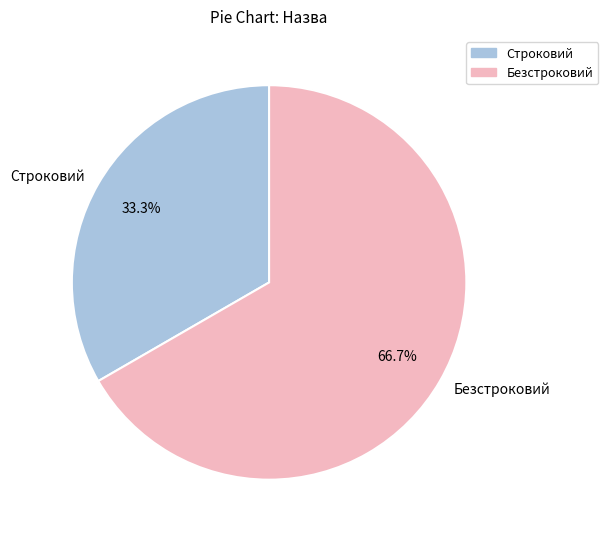

Which slice is the smallest?

Строковий